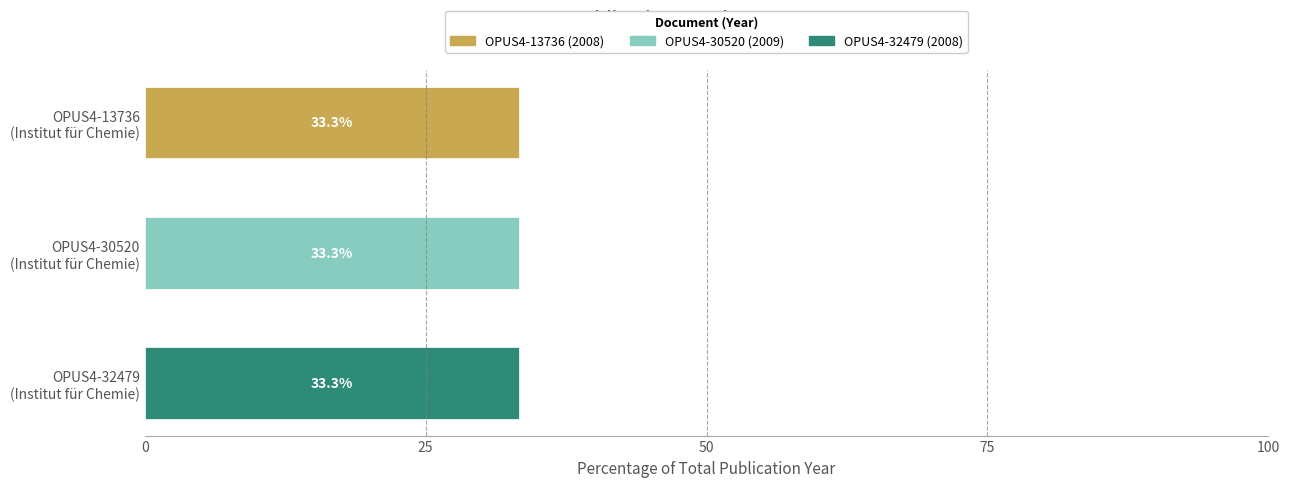

The value at OPUS4-13736 is 2908. True or false?

False